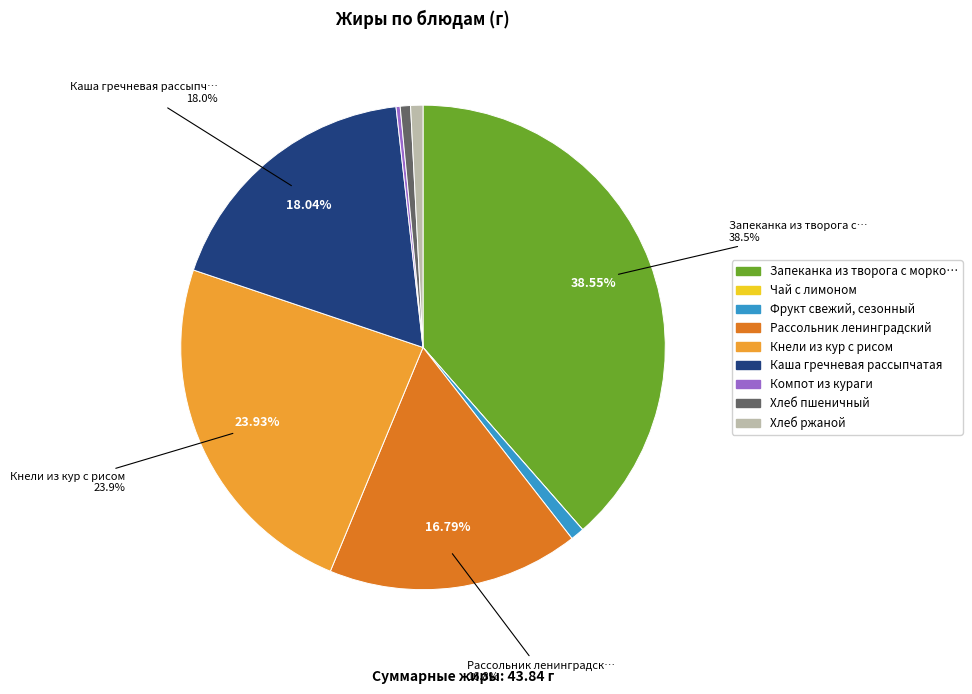

Is there a majority slice in this chart?

No